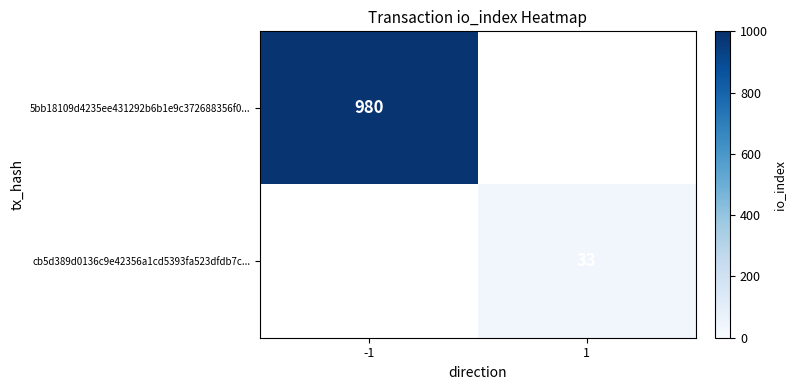

True or false: 5bb18109d4235ee431292b6b1e9c372688356f0... has a value of 980 at -1.

True